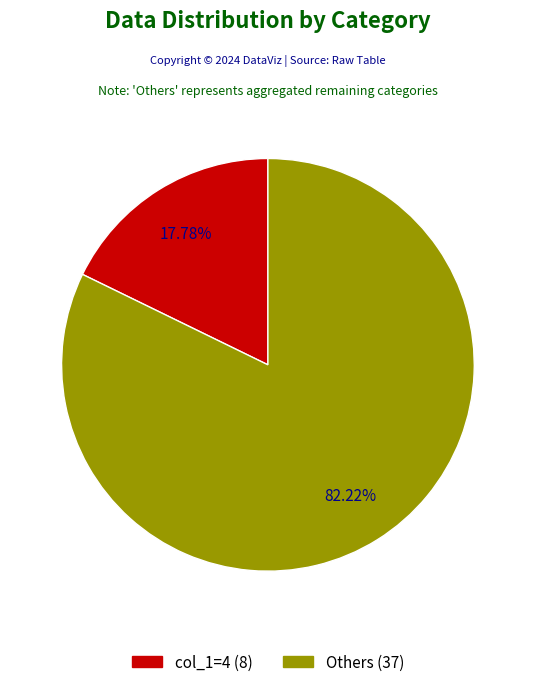

Is there a majority slice in this chart?

Yes